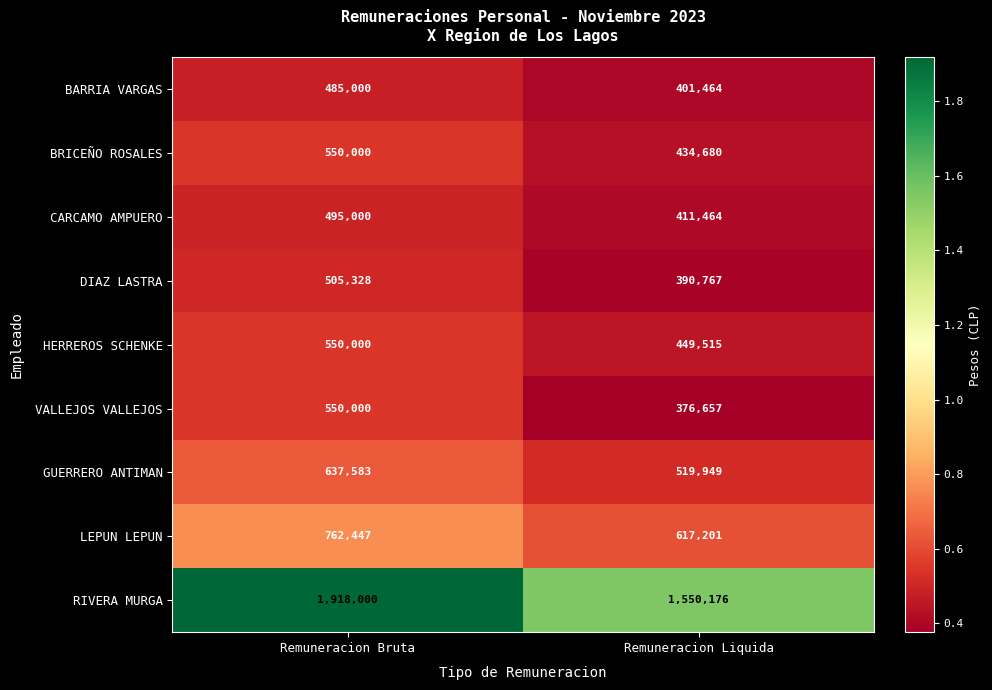

At which category does the chart reach its minimum across all series?

Remuneracion Liquida